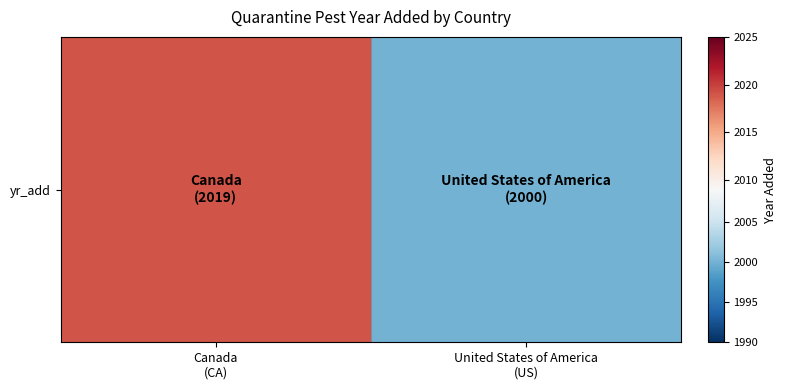

How many categories are shown in the chart?

2